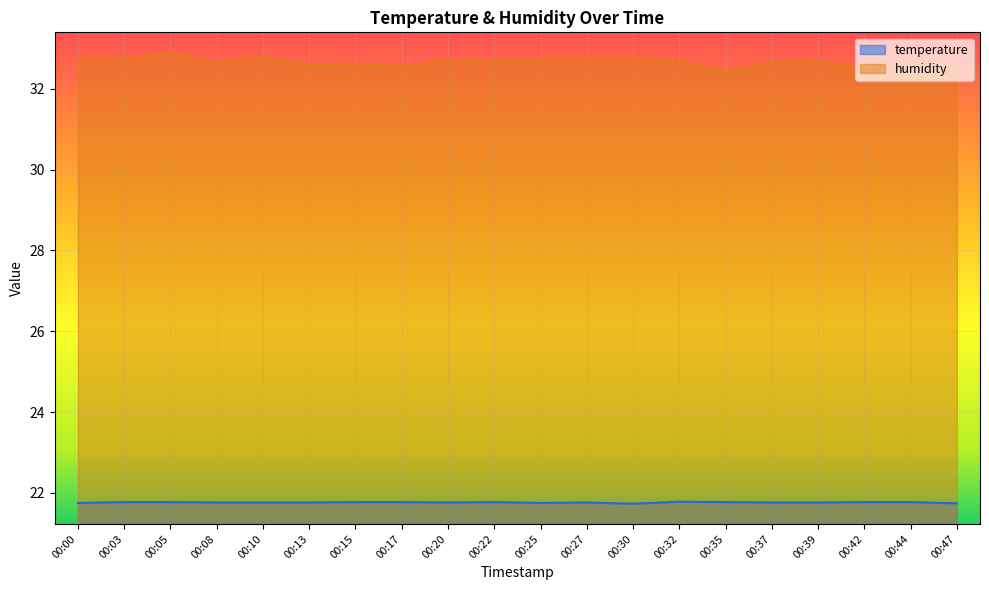

In humidity, how many points are lower than both neighbors (excluding endpoints)?

6